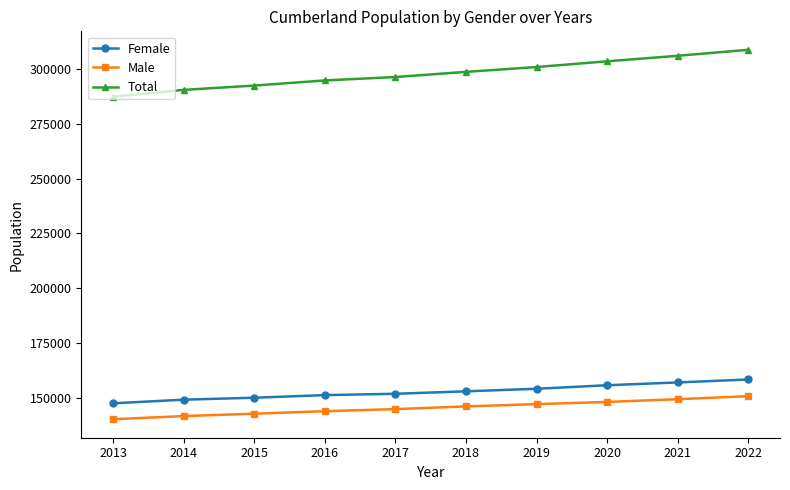

What is the total value across all series at 2019?

601938.6